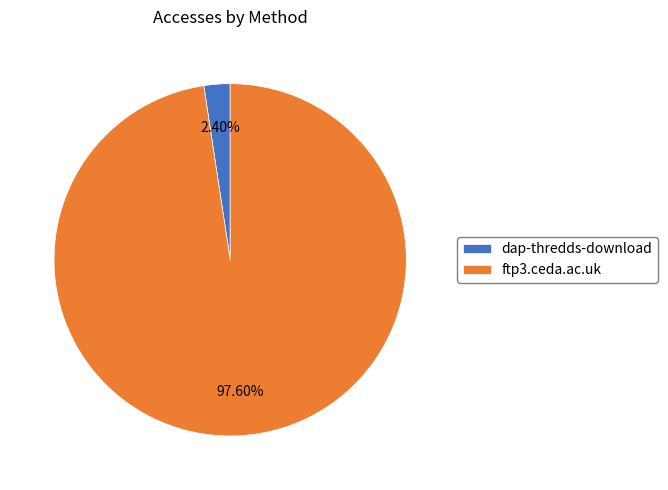

Count the number of slices in the pie.

2